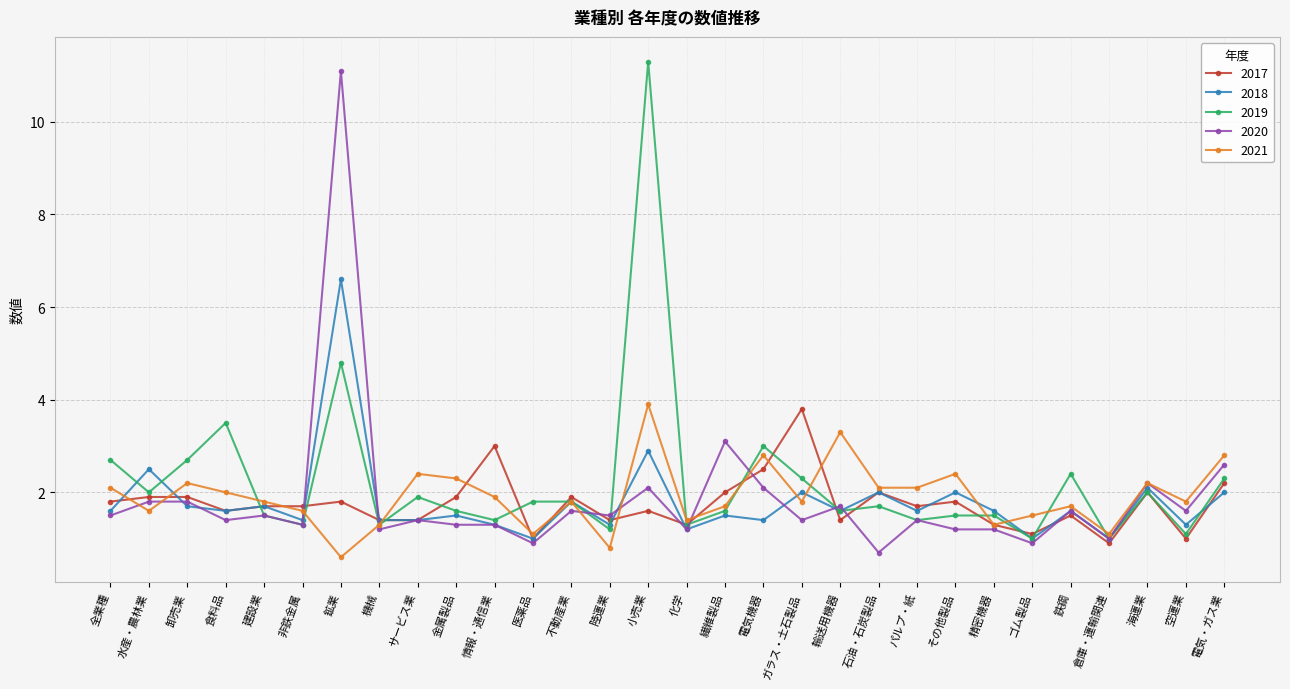

Where is the first local minimum for 2018?

食料品